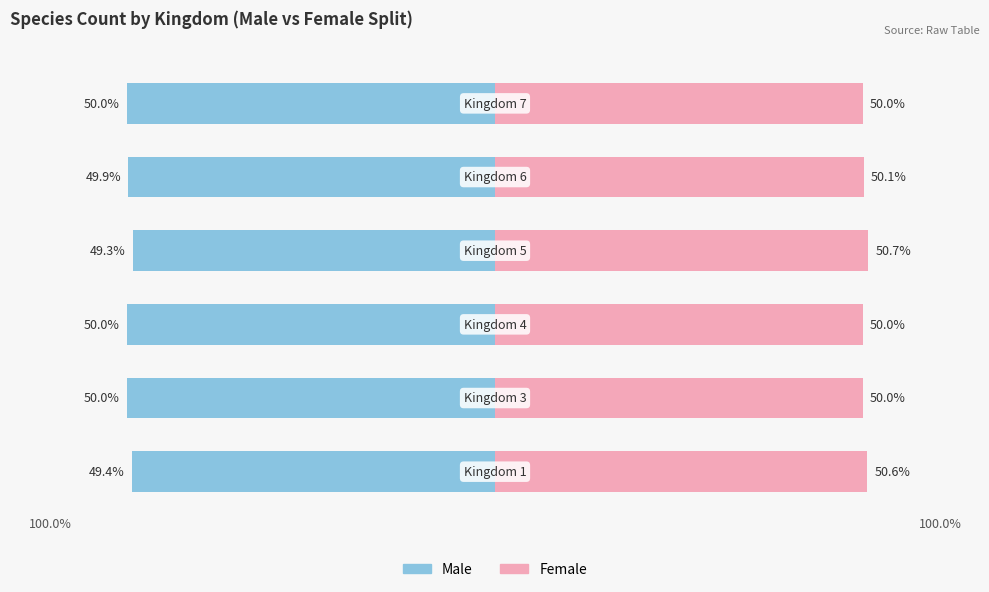

What is the value of the Female bar at the 6th from the left?

50.0